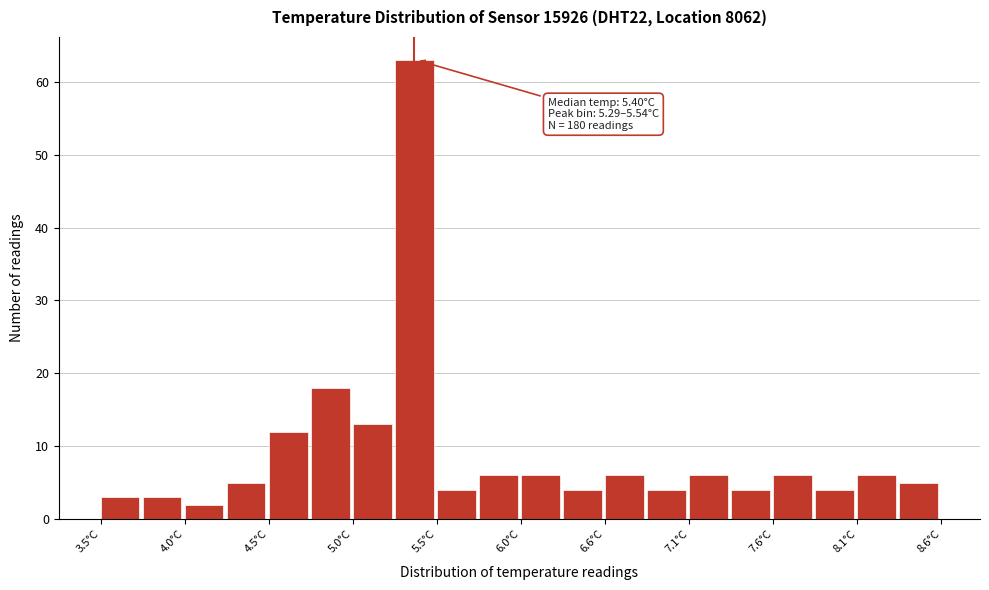

Read against the x-axis, roughly where is the centre of the tallest bar?

5.4